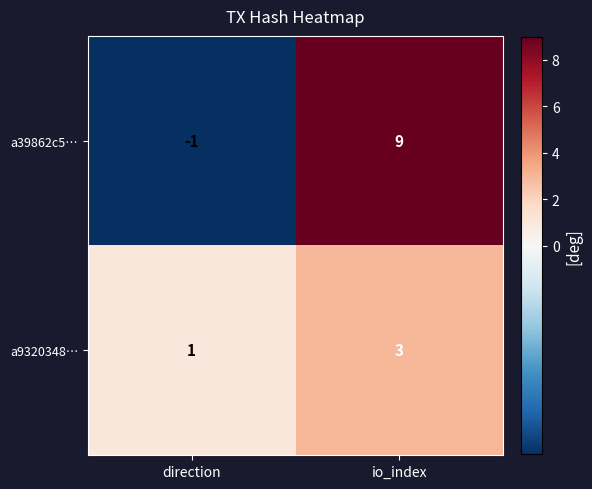

How many distinct data groups are displayed?

2